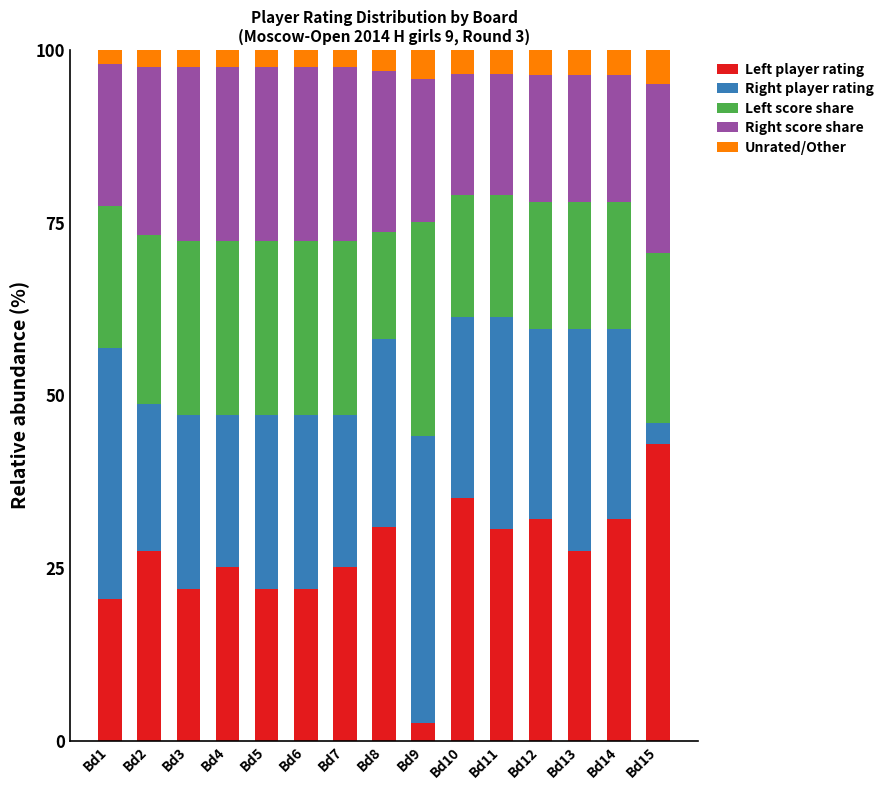

What is the minimum value for Left player rating?

2.6